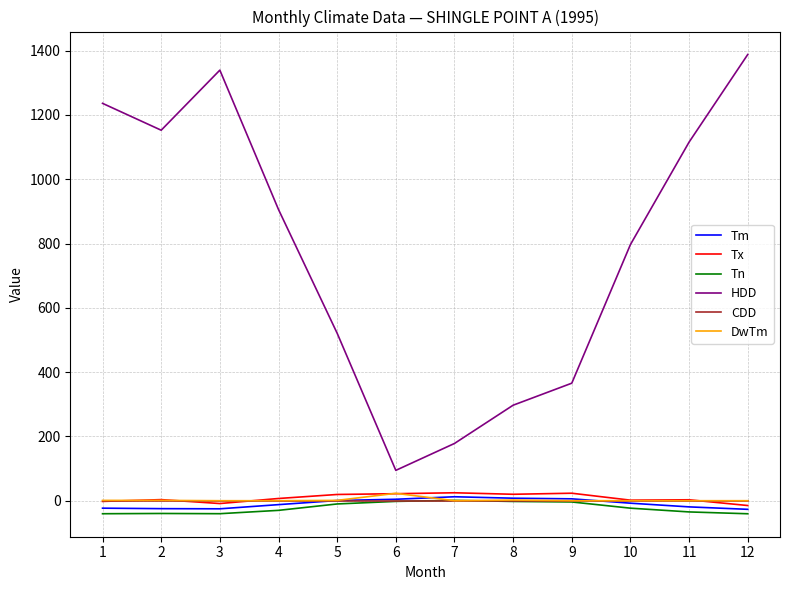

What is the smallest value displayed?

-40.6